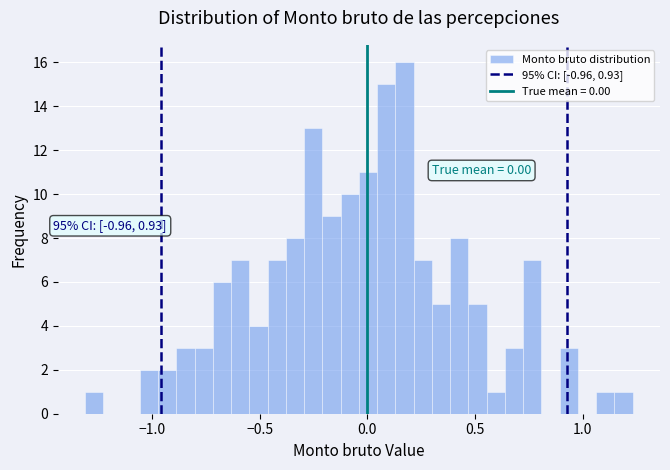

Read against the x-axis, roughly where is the centre of the tallest bar?

0.15